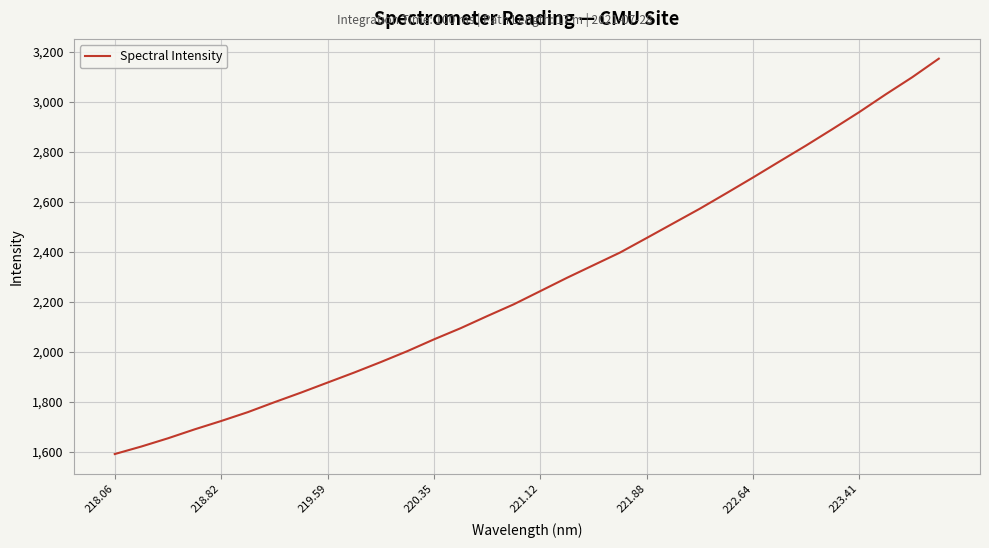

Reading right to left, what are all the values shown in this chart?

3172.0	3097.7	3029.0	2957.9	2890.4	2824.4	2760.5	2696.2	2633.4	2571.6	2513.0	2454.3	2396.2	2345.7	2295.0	2241.9	2189.0	2141.8	2093.4	2048.8	2001.7	1958.0	1916.0	1876.0	1835.7	1797.3	1757.5	1722.1	1688.6	1652.9	1620.0	1589.9